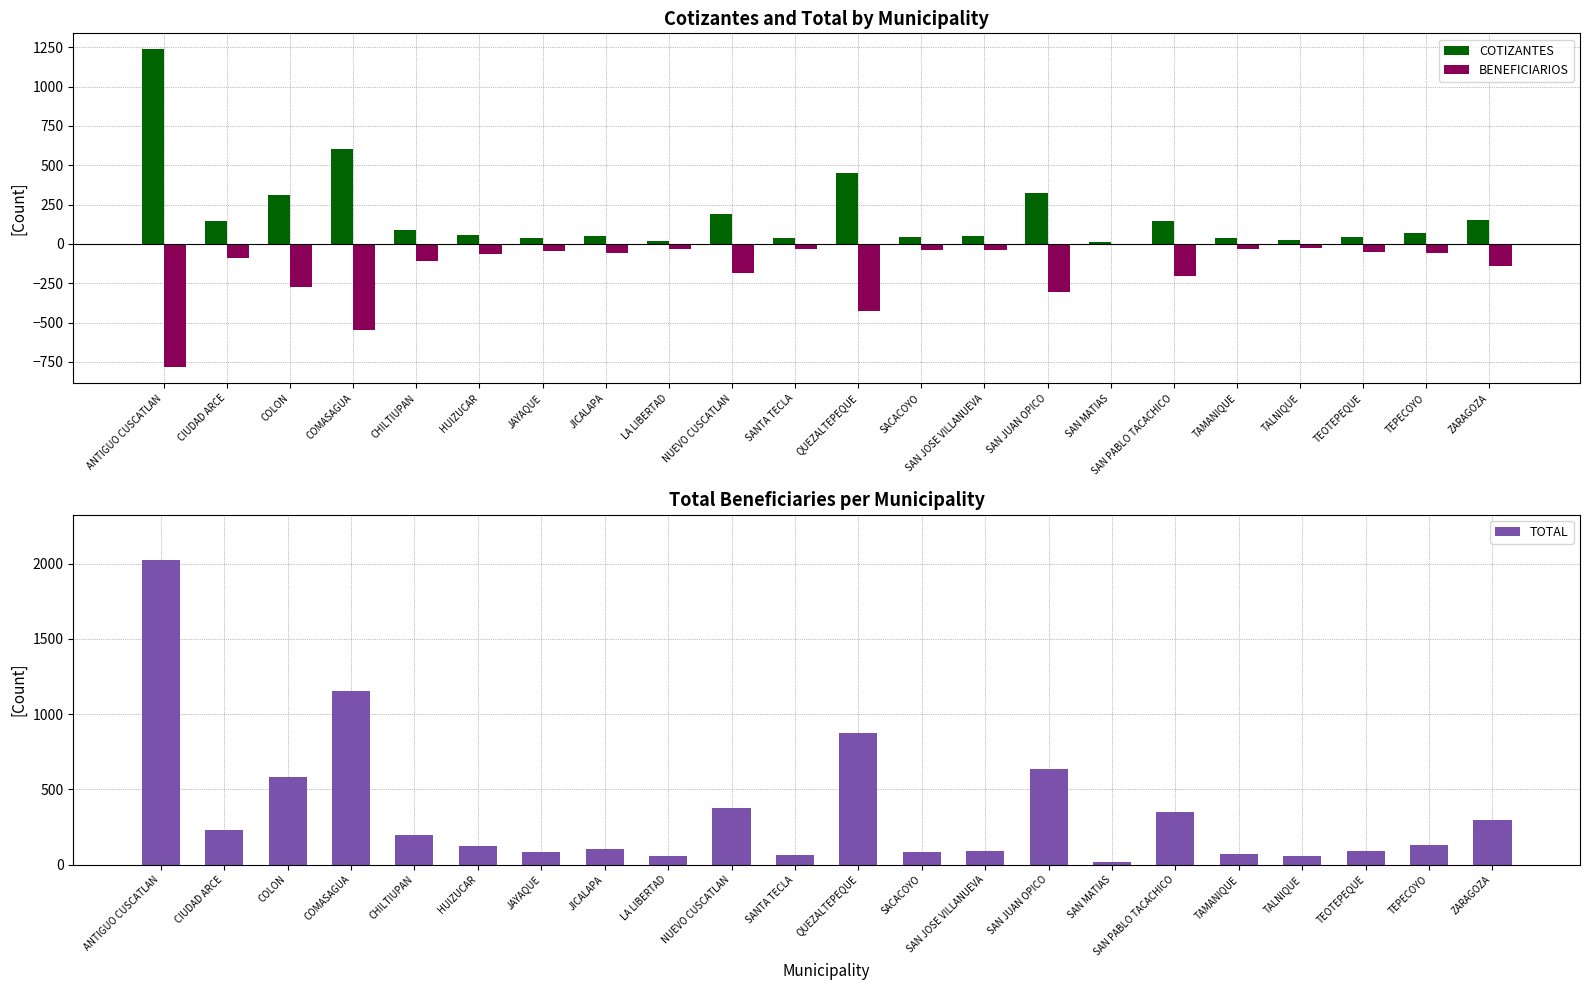

Reading left to right, list all the values displayed in this chart.

COTIZANTES: ANTIGUO CUSCATLAN=1237	CIUDAD ARCE=145	COLON=309	COMASAGUA=604	CHILTIUPAN=88	HUIZUCAR=57	JAYAQUE=38	JICALAPA=47	LA LIBERTAD=21	NUEVO CUSCATLAN=187	SANTA TECLA=36	QUEZALTEPEQUE=450	SACACOYO=42	SAN JOSE VILLANUEVA=49	SAN JUAN OPICO=325	SAN MATIAS=11	SAN PABLO TACACHICO=144	TAMANIQUE=35	TALNIQUE=26	TEOTEPEQUE=41	TEPECOYO=71	ZARAGOZA=154
BENEFICIARIOS: ANTIGUO CUSCATLAN=-785	CIUDAD ARCE=-87	COLON=-274	COMASAGUA=-549	CHILTIUPAN=-109	HUIZUCAR=-64	JAYAQUE=-44	JICALAPA=-58	LA LIBERTAD=-35	NUEVO CUSCATLAN=-186	SANTA TECLA=-30	QUEZALTEPEQUE=-424	SACACOYO=-39	SAN JOSE VILLANUEVA=-39	SAN JUAN OPICO=-307	SAN MATIAS=-7	SAN PABLO TACACHICO=-206	TAMANIQUE=-32	TALNIQUE=-29	TEOTEPEQUE=-51	TEPECOYO=-60	ZARAGOZA=-142
TOTAL: ANTIGUO CUSCATLAN=2022	CIUDAD ARCE=232	COLON=583	COMASAGUA=1153	CHILTIUPAN=197	HUIZUCAR=121	JAYAQUE=82	JICALAPA=105	LA LIBERTAD=56	NUEVO CUSCATLAN=373	SANTA TECLA=66	QUEZALTEPEQUE=874	SACACOYO=81	SAN JOSE VILLANUEVA=88	SAN JUAN OPICO=632	SAN MATIAS=18	SAN PABLO TACACHICO=350	TAMANIQUE=67	TALNIQUE=55	TEOTEPEQUE=92	TEPECOYO=131	ZARAGOZA=296